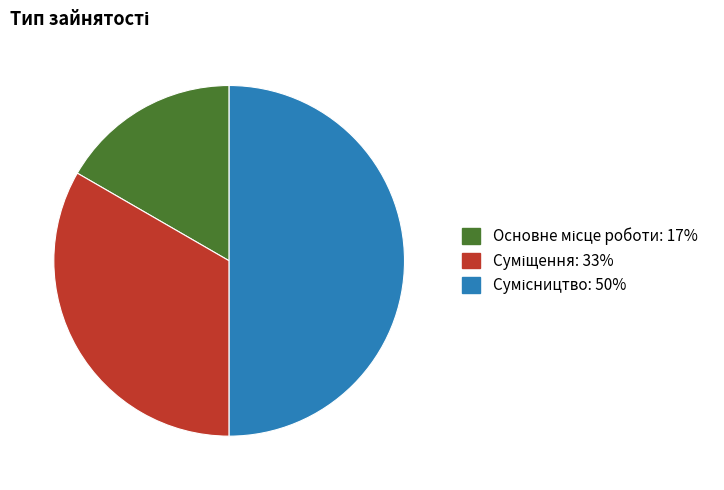

How much of the chart is everything except Суміщення?

66.7%